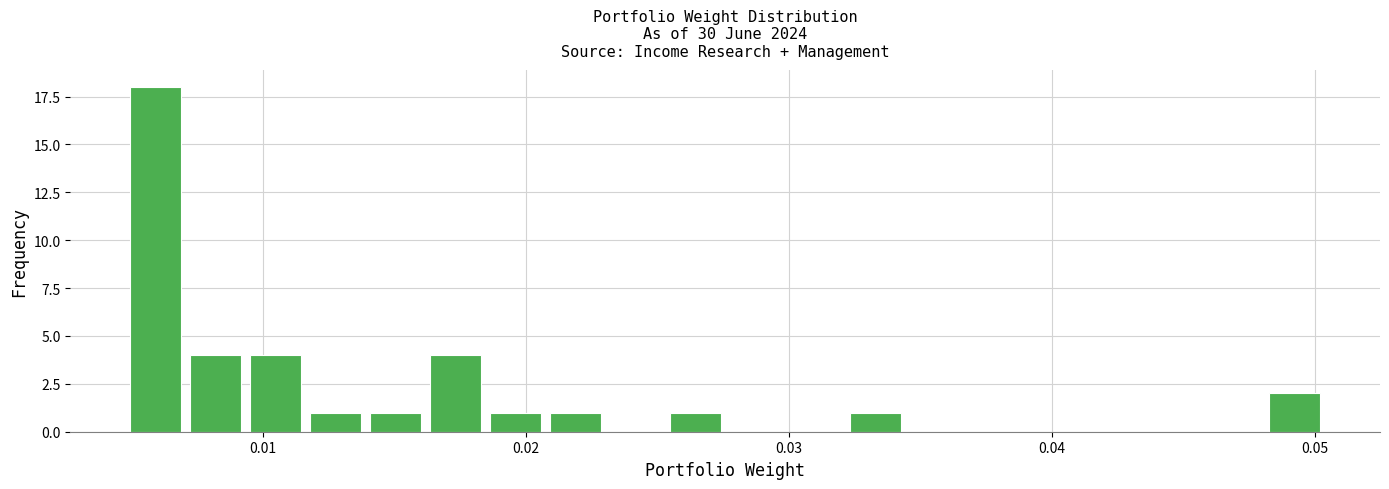

Read against the x-axis, roughly where is the centre of the tallest bar?

0.006